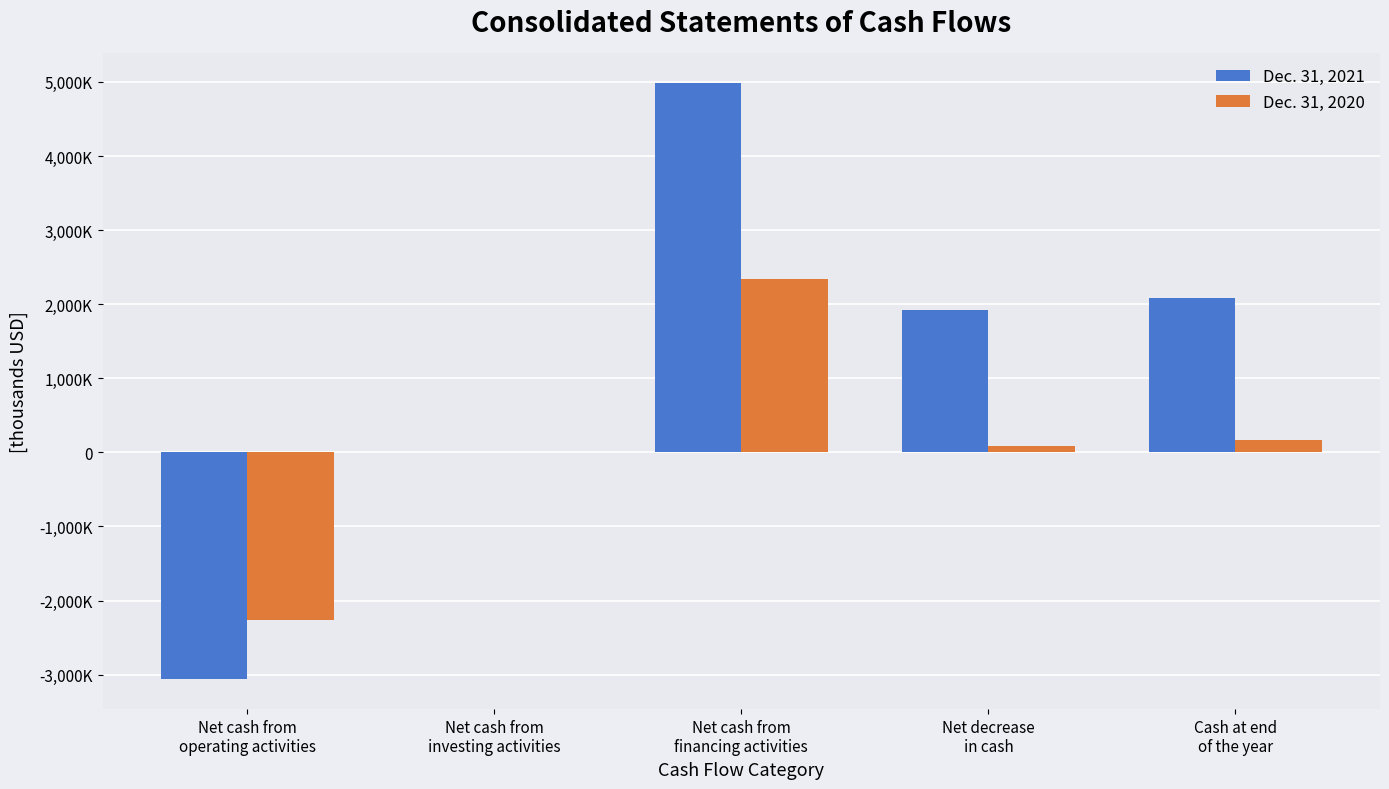

Which series has the largest total across all categories?

Dec. 31, 2021